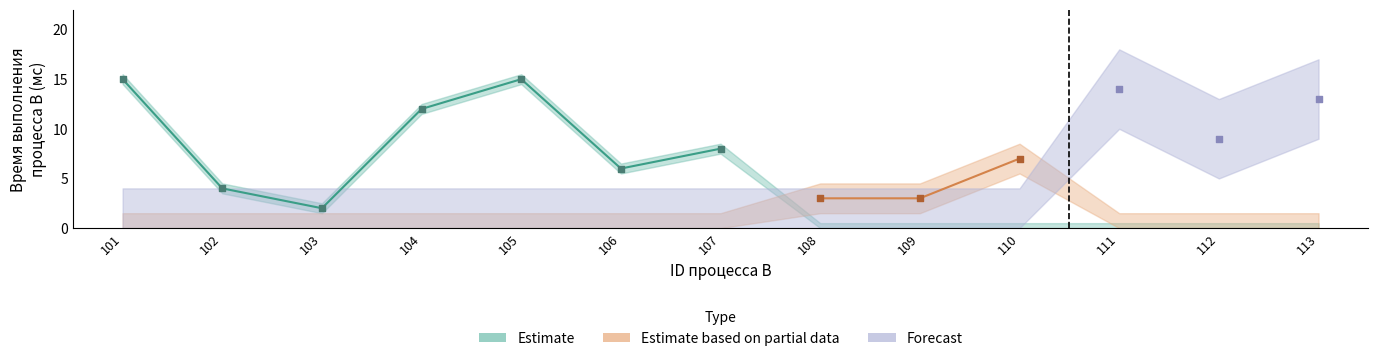

At which category is the sum across all series the highest?

101